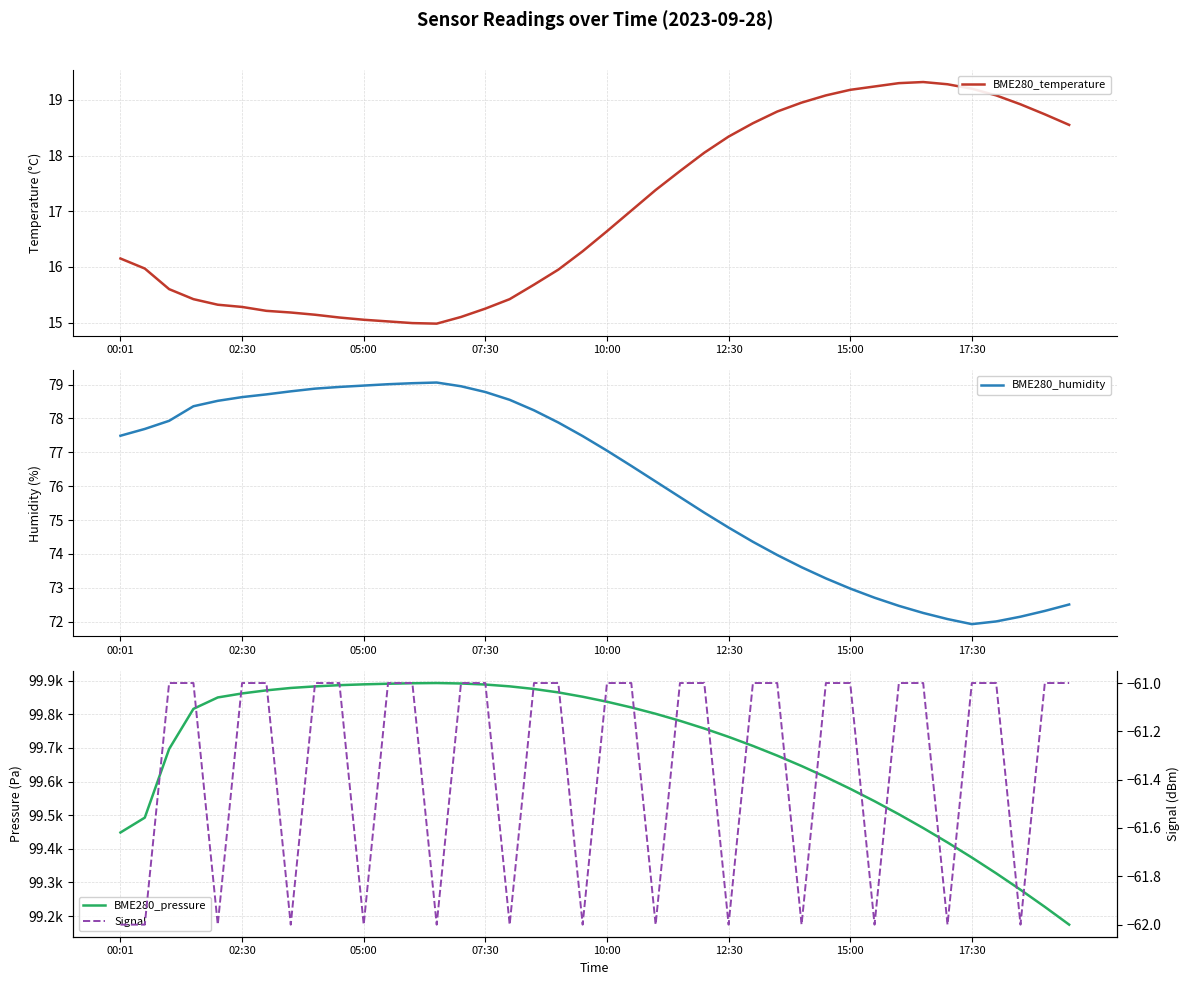

True or false: Signal and BME280_humidity intersect in this chart.

False